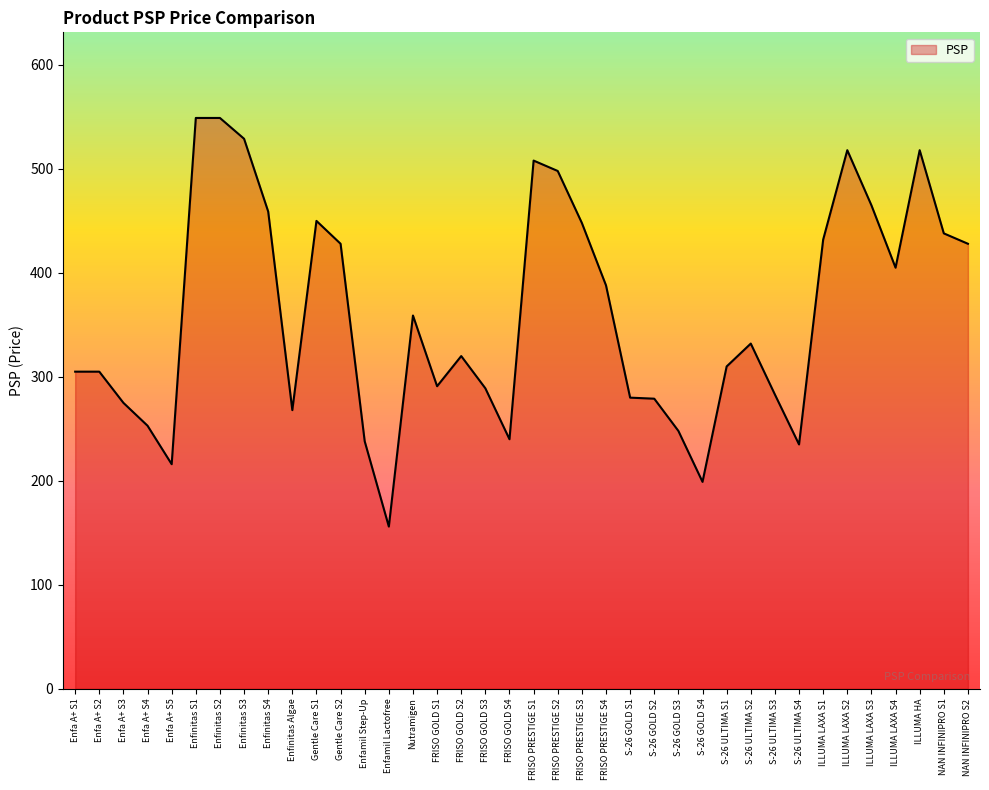

What is the approximate value at Enfamil Lactofree, to the nearest 5?

155